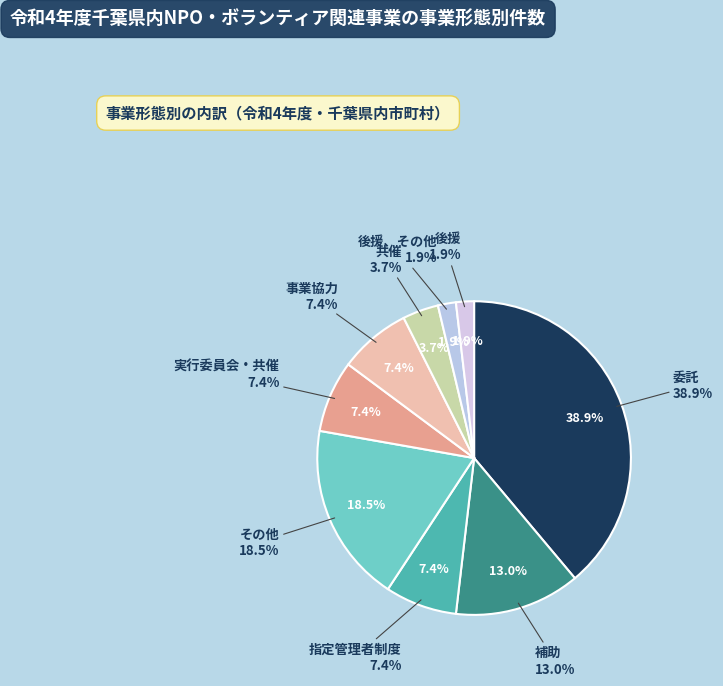

To the nearest percent, what is the difference between the largest and smallest slice percentages?

37%